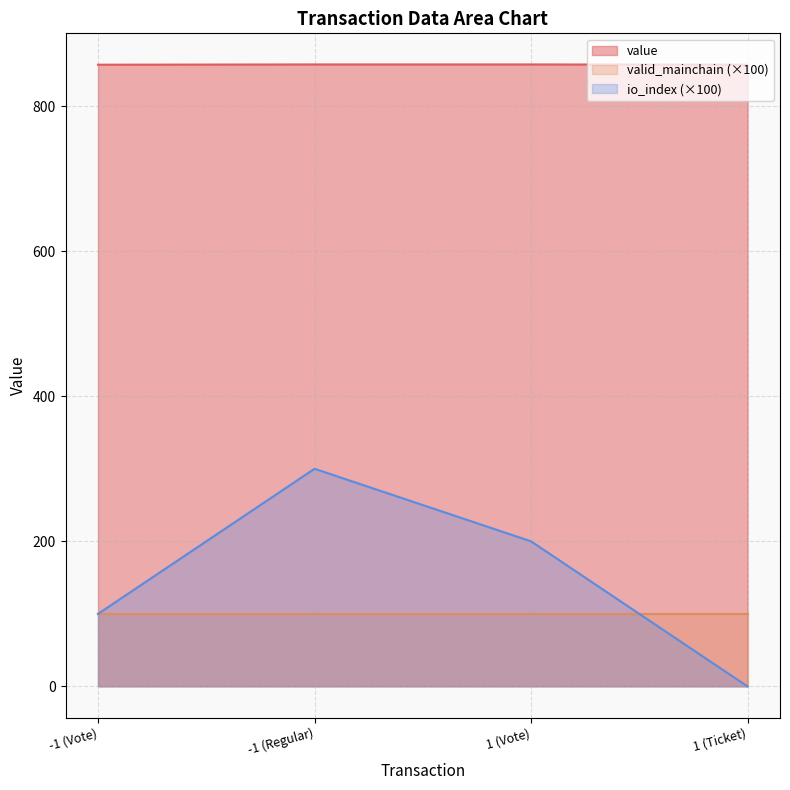

Rank the categories by value value from highest to lowest.

-1 (Regular), 1 (Vote), -1 (Vote), 1 (Ticket)